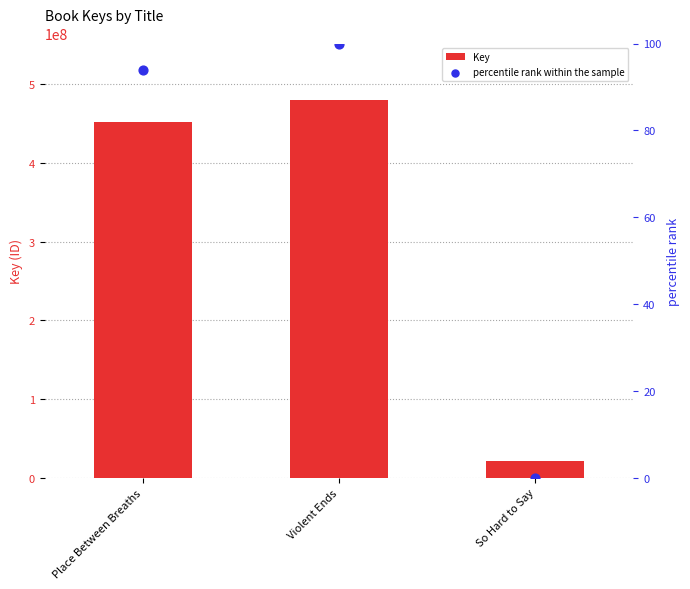

What is the total value across all series at Violent Ends?

479824094.0